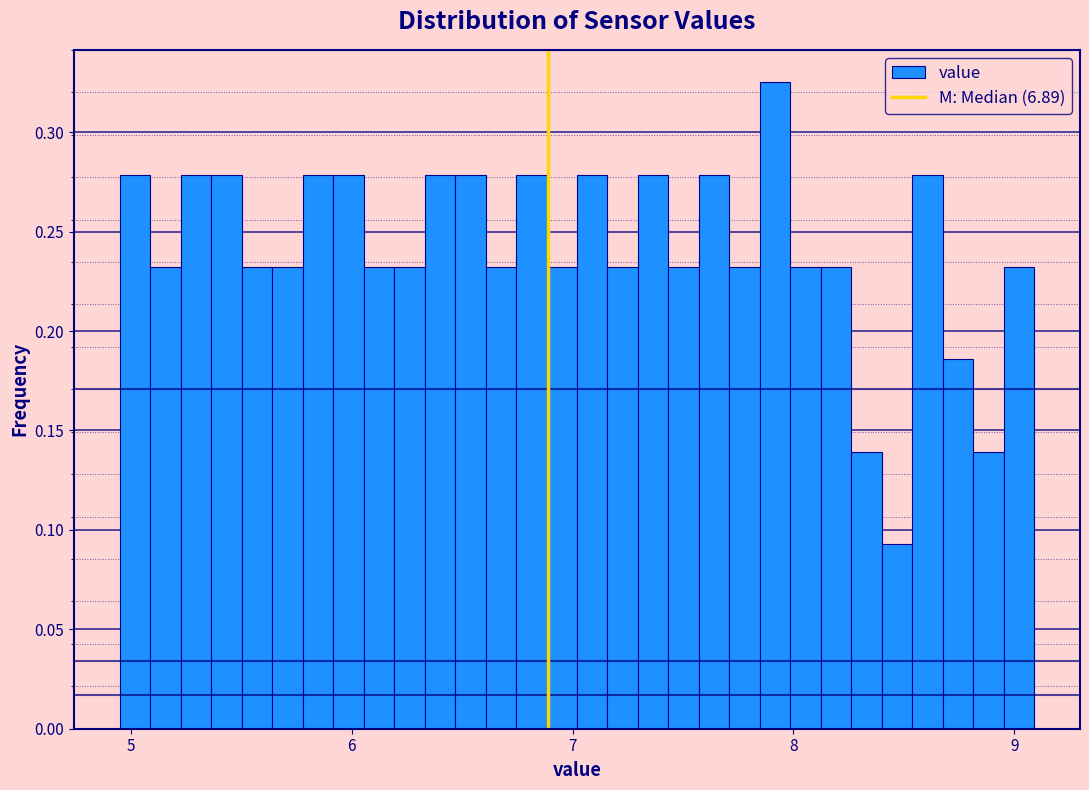

Around what value on the x-axis is the tallest bar? Give the approximate position of its centre, as read against the axis.

7.9